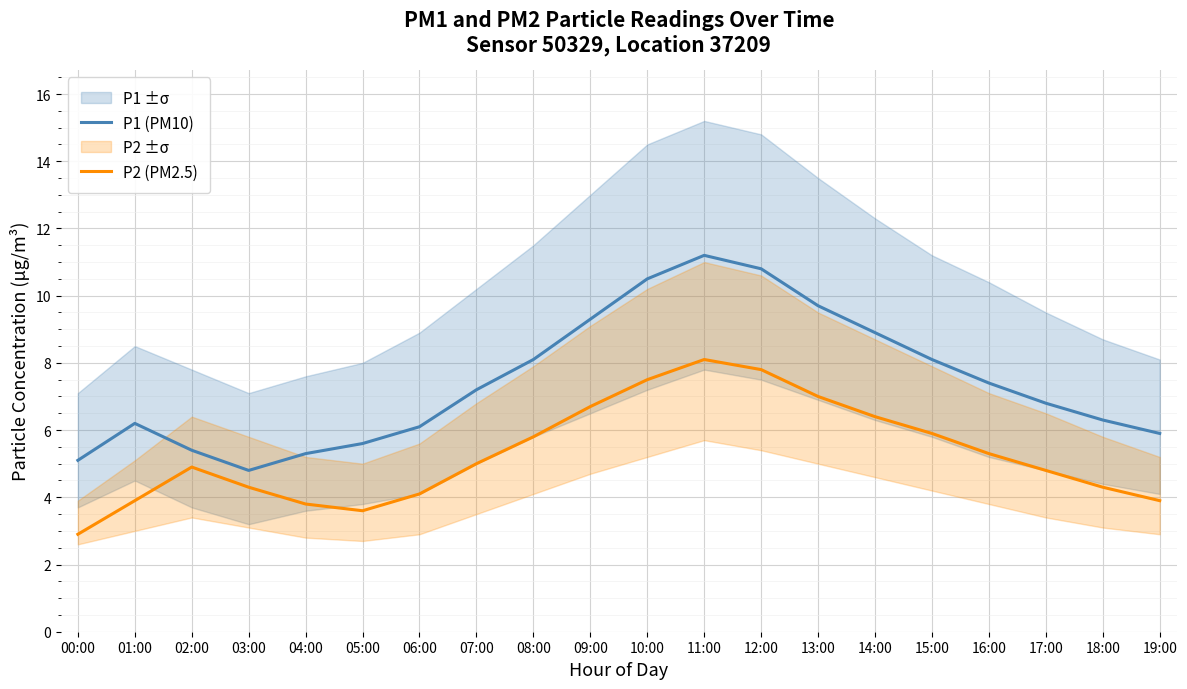

Which category has the highest value across all series?

11:00